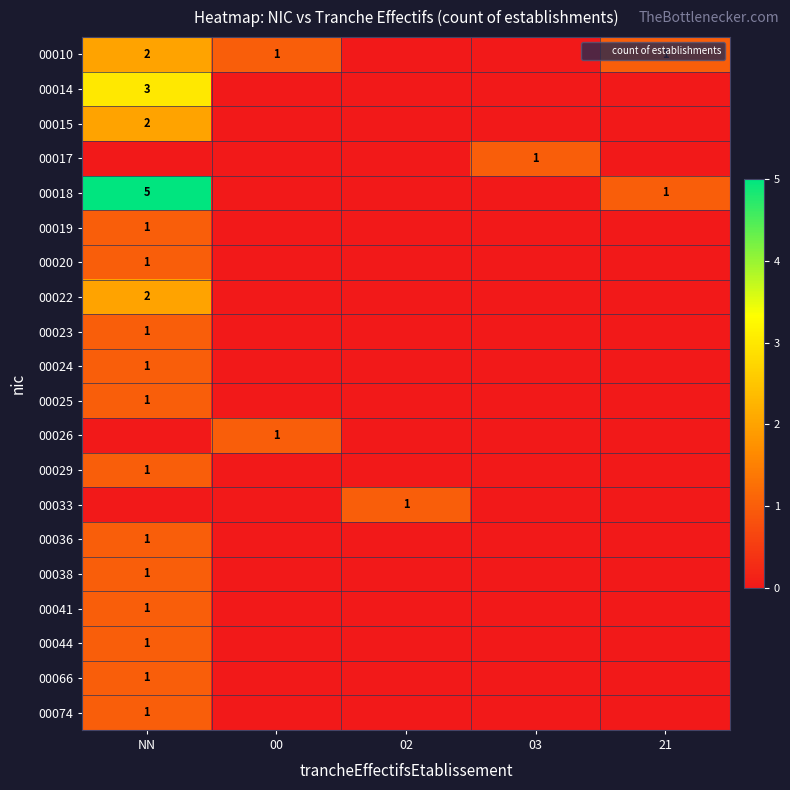

Is it true that 00010 equals 2 at NN?

True